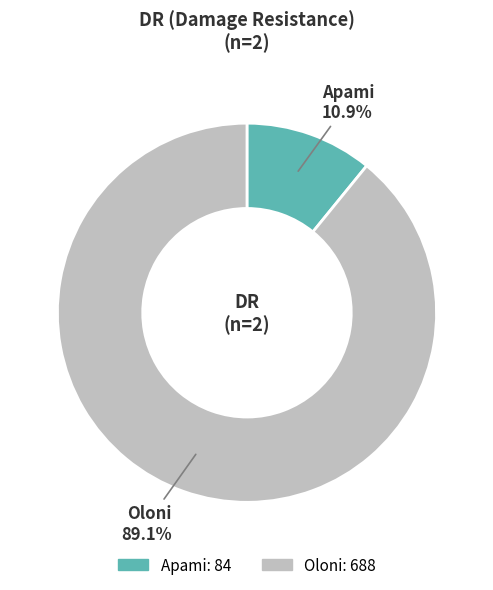

Combined, what portion of the pie is Apami and Oloni?

100.0%